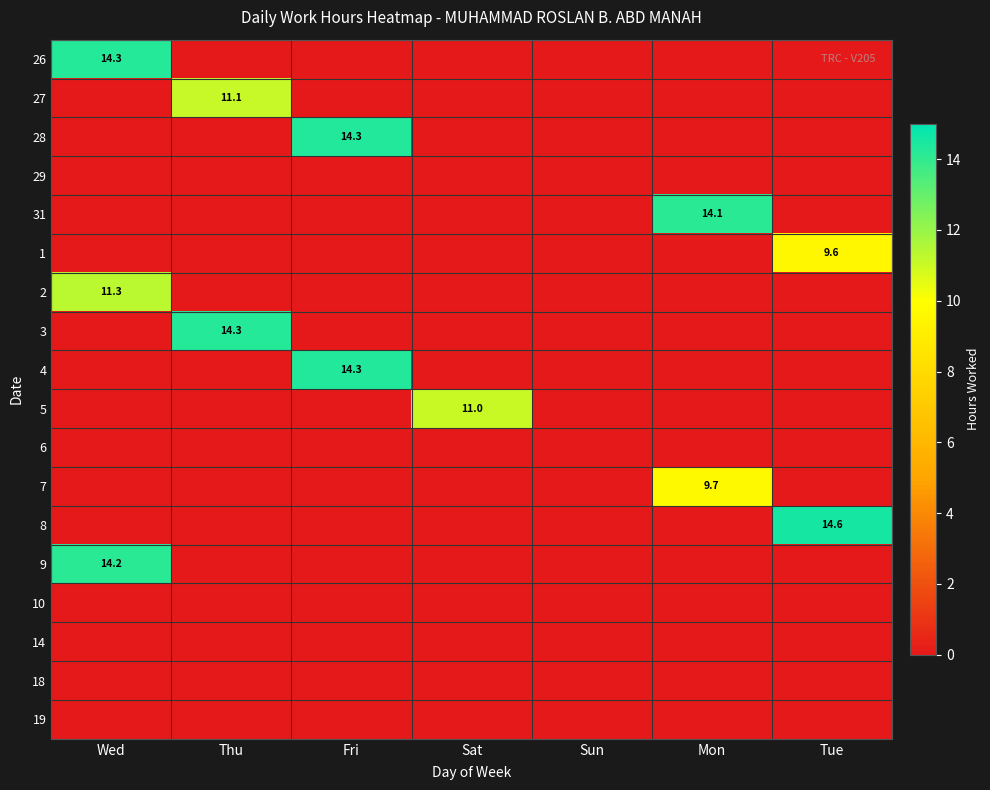

Is it true that 28 equals 14.3 at Fri?

True